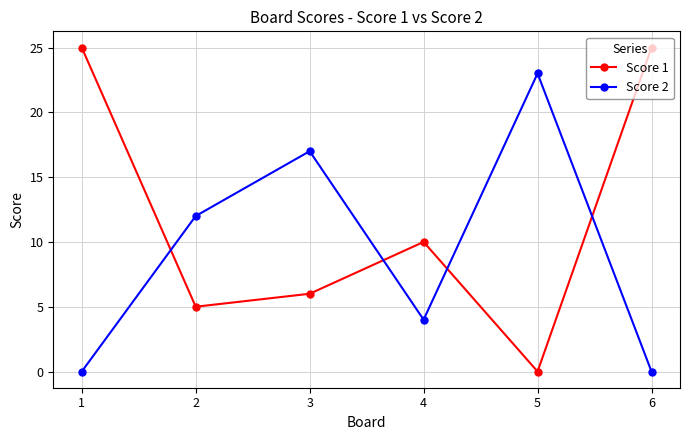

Which series has the largest range (max minus min)?

Score 1